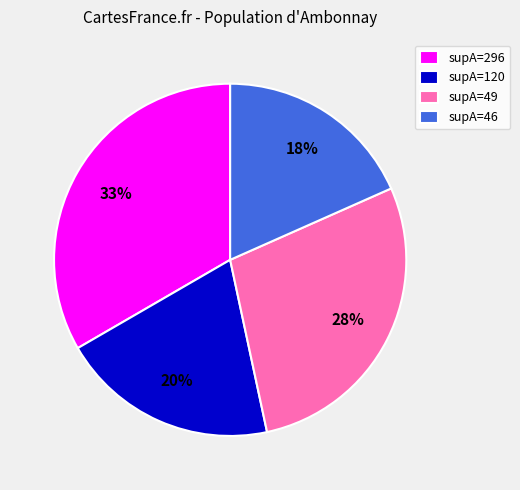

Which slice is the smallest?

supA=46